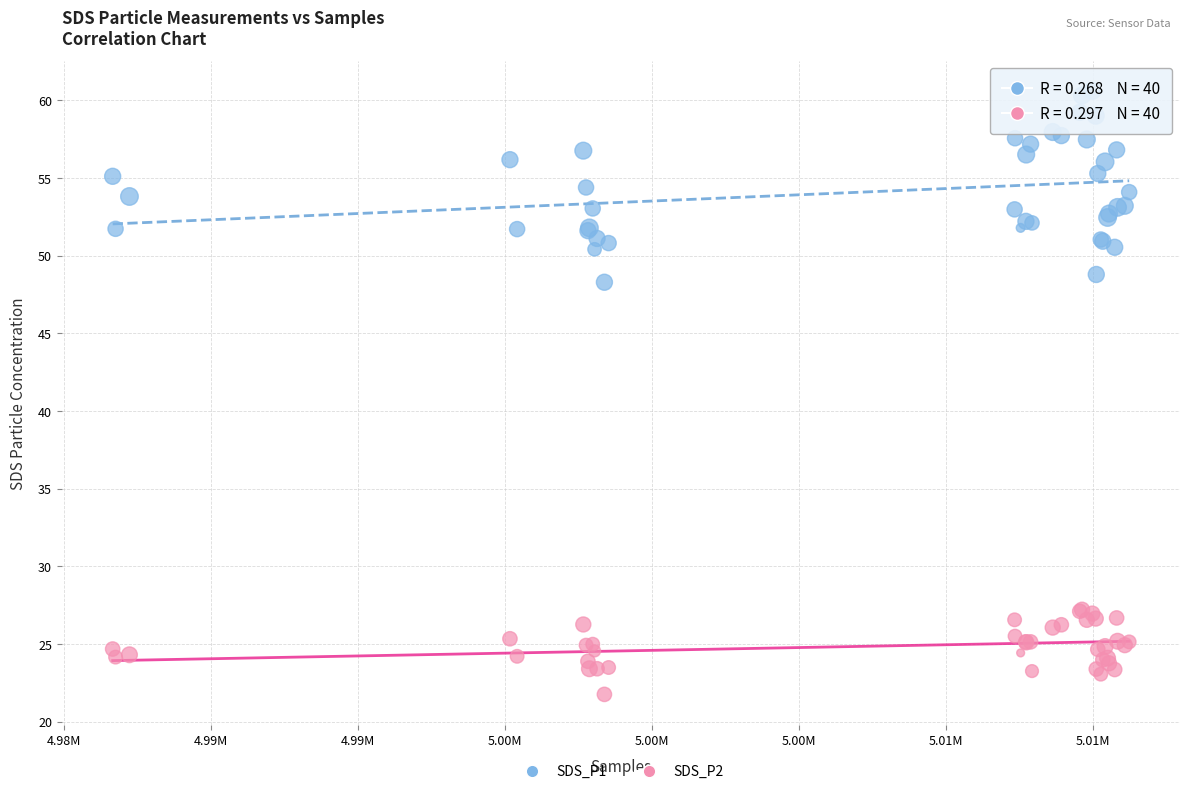

Across all series, what Y value is closest to 41?

48.3